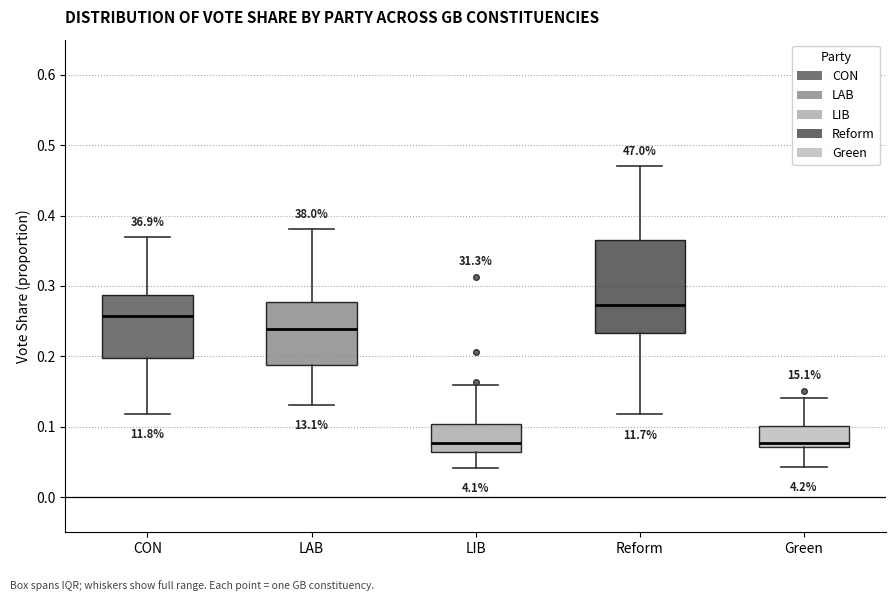

Reading left to right, read every box against the y-axis: the position of its median line, the range the box covers, and the ends of its whiskers. The values are not printed on the chart, so give them approximately, as read against the axis.

CON: median 0.26, box 0.20 to 0.29, whiskers 0.12 to 0.37
LAB: median 0.24, box 0.19 to 0.28, whiskers 0.13 to 0.38
LIB: median 0.08, box 0.06 to 0.10, whiskers 0.04 to 0.16
Reform: median 0.27, box 0.23 to 0.36, whiskers 0.12 to 0.47
Green: median 0.08, box 0.07 to 0.10, whiskers 0.04 to 0.14